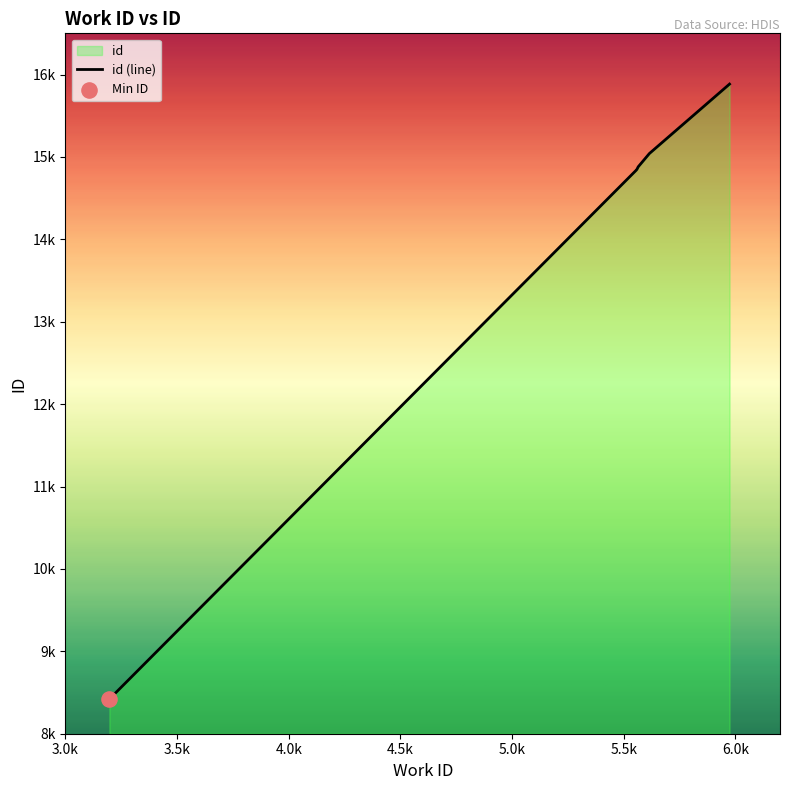

Approximately how many times larger is the value at 5560 compared to 3197?

1.8